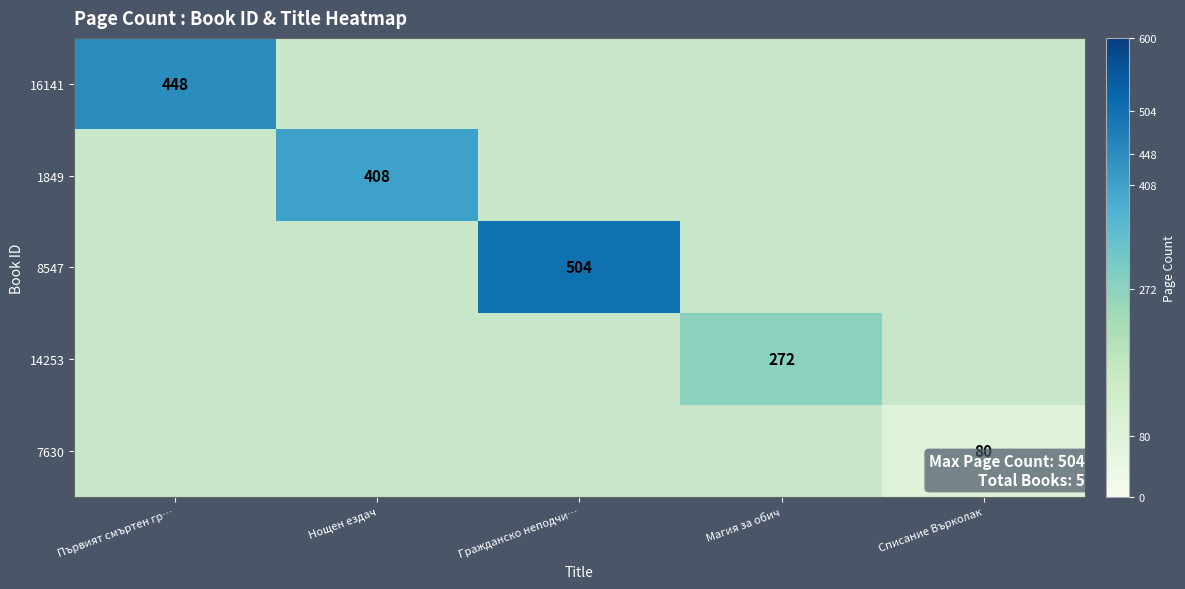

Which label corresponds to the smallest value in the chart?

Списание Върколак